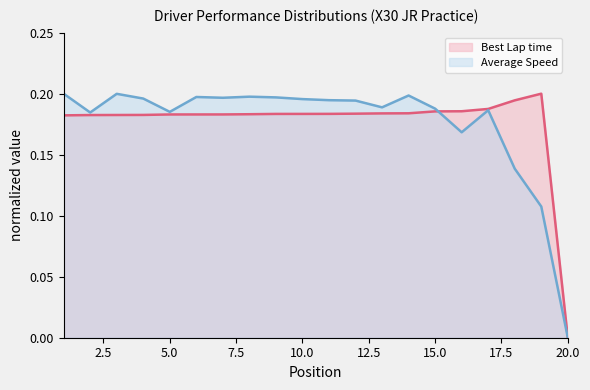

Is it true that Best Lap time equals 0.3 at 11?

False